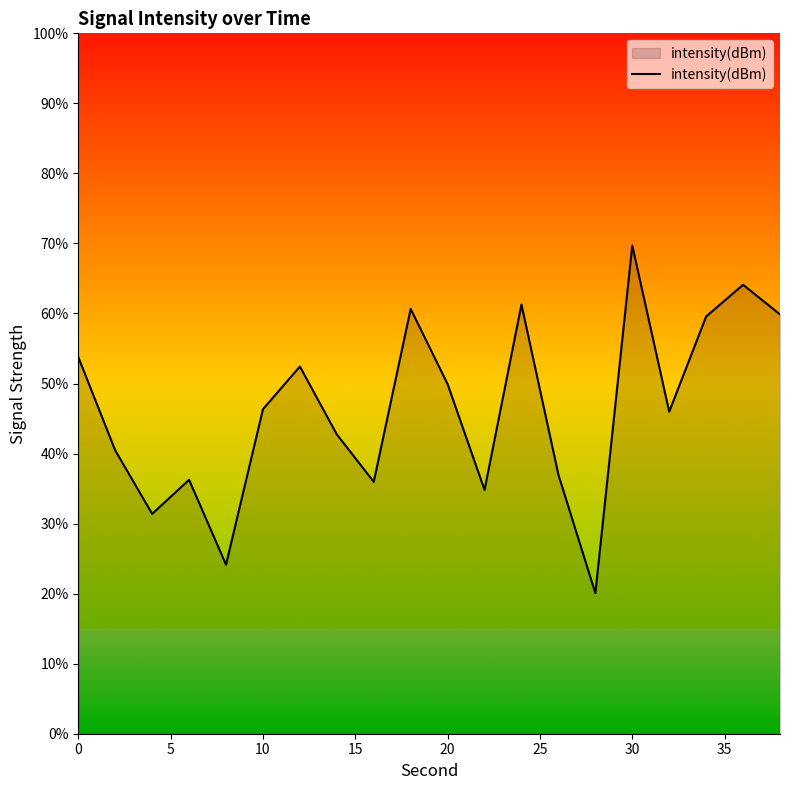

What is the difference between the maximum and minimum values?

49.6